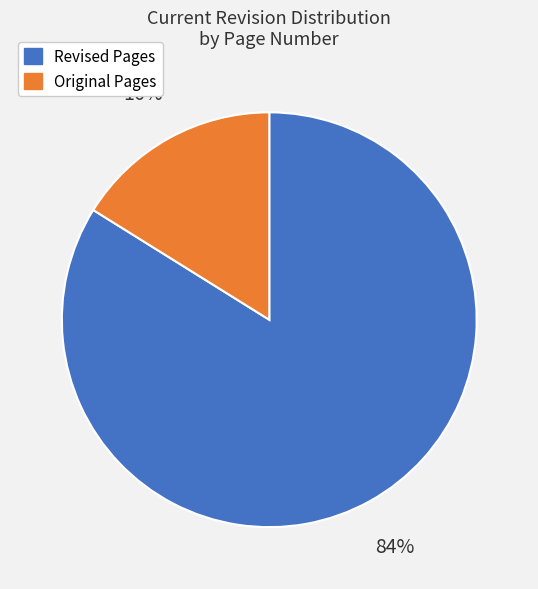

Do Original Pages and Revised Pages together represent more than half of the pie?

Yes